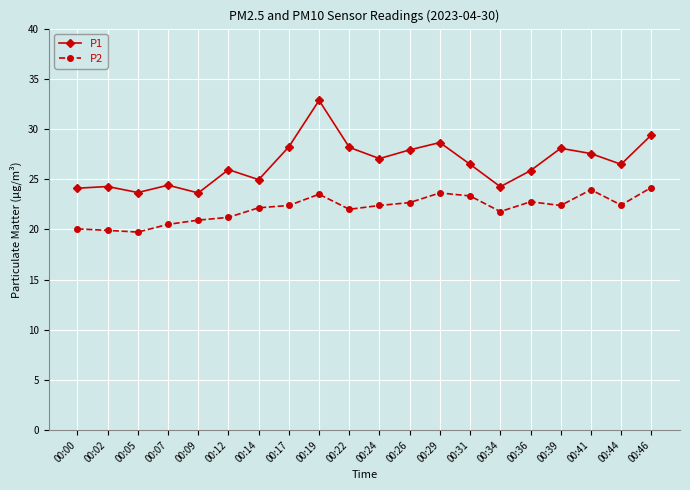

How many categories are shown in the chart?

20